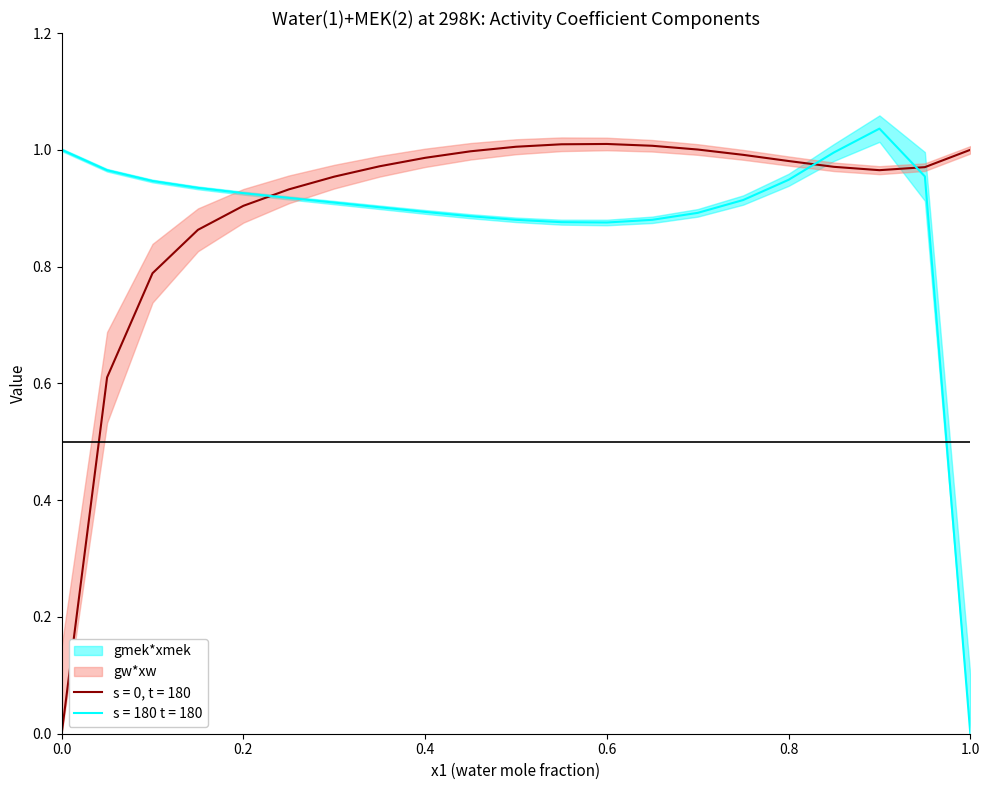

True or false: gmek*xmek has a value of 1.4 at 0.85.

False